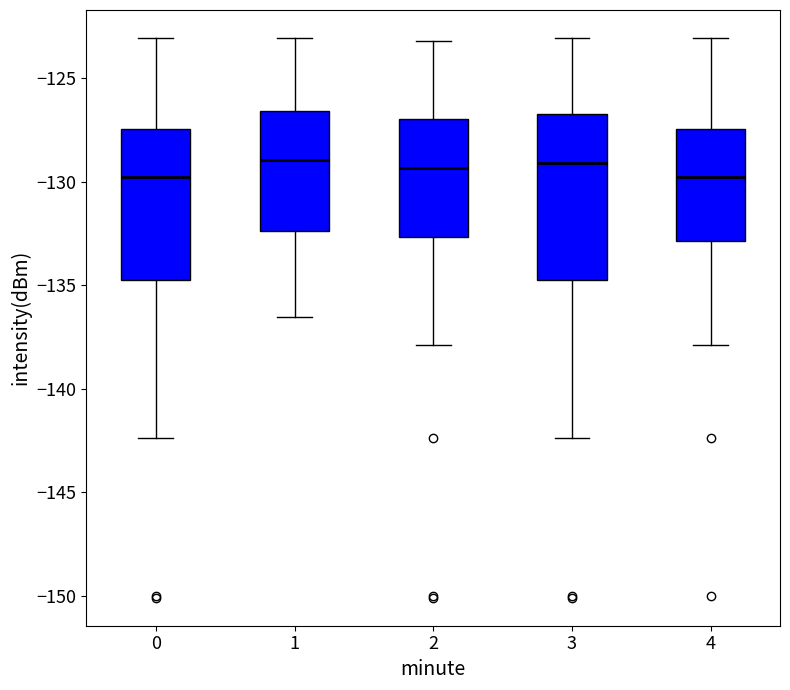

Reading left to right, read every box against the y-axis: the position of its median line, the range the box covers, and the ends of its whiskers. The values are not printed on the chart, so give them approximately, as read against the axis.

0: median -130.0, box -134.5 to -127.5, whiskers -142.5 to -123.0
1: median -129.0, box -132.5 to -126.5, whiskers -136.5 to -123.0
2: median -129.5, box -132.5 to -127.0, whiskers -138.0 to -123.0
3: median -129.0, box -134.5 to -127.0, whiskers -142.5 to -123.0
4: median -130.0, box -133.0 to -127.5, whiskers -138.0 to -123.0